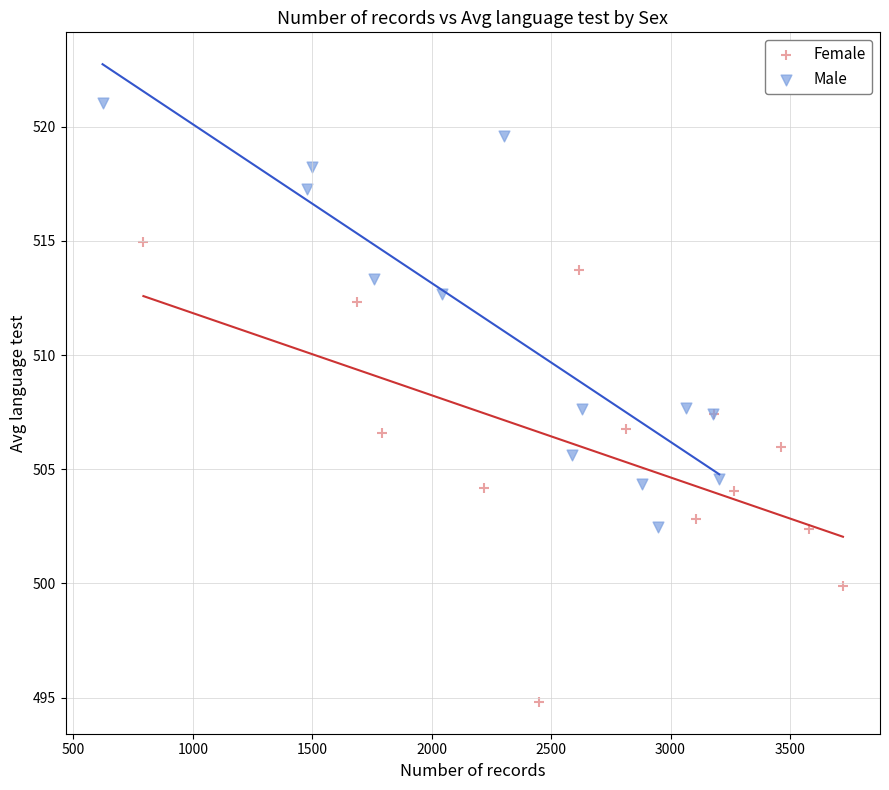

What are all the series names shown in the legend?

Female, Male